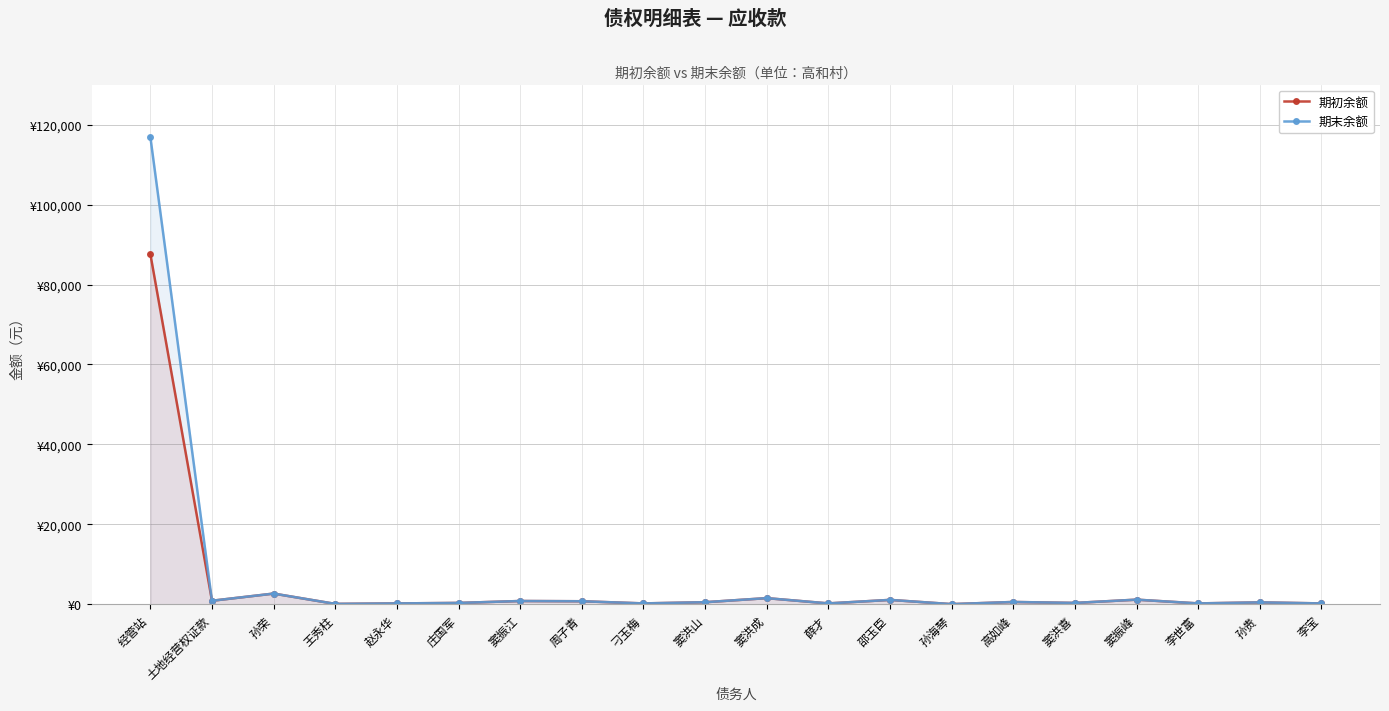

What is the label of the 18th point from the right?

孙荣